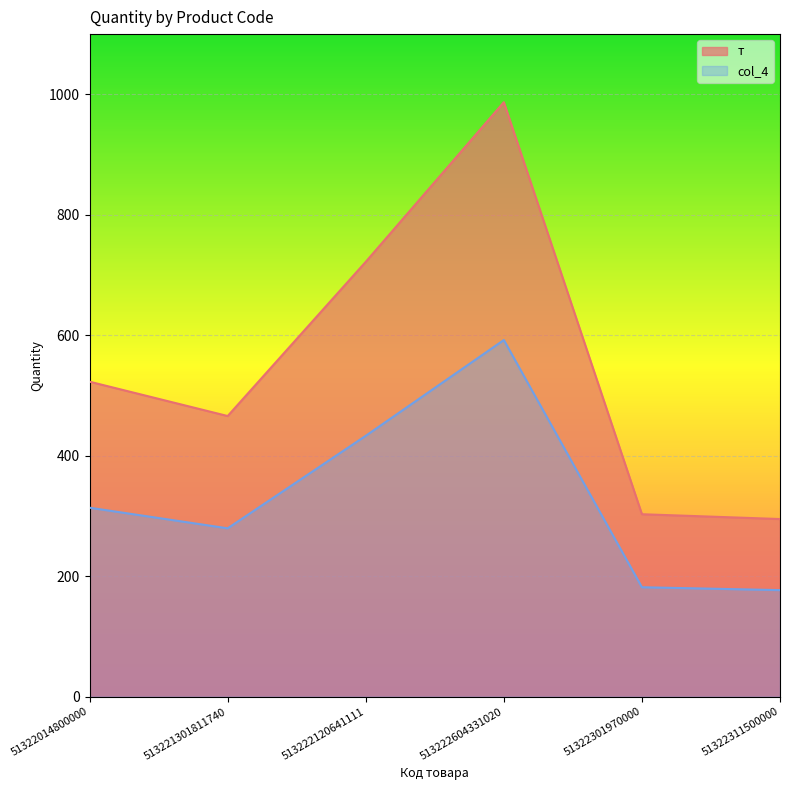

What is the maximum value shown in the chart?

987.0